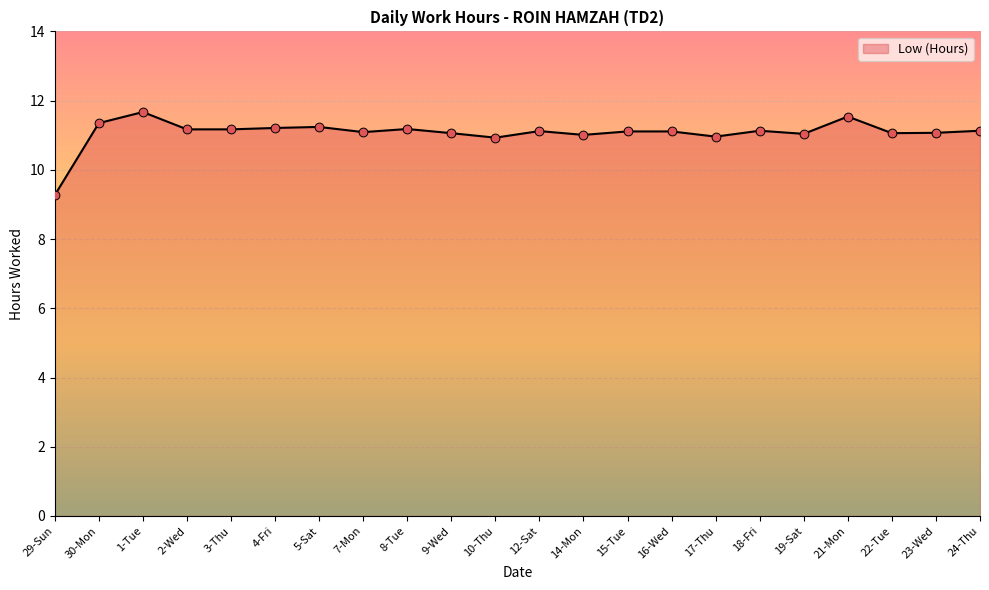

Between 17-Thu and 16-Wed, which is larger?

16-Wed